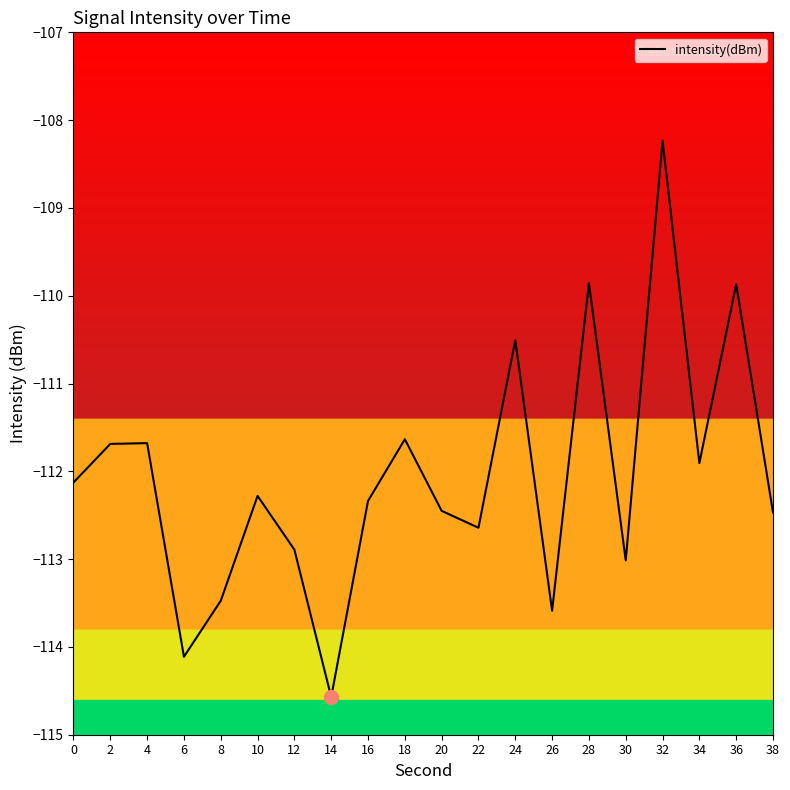

True or false: the data shows -110.5 at 24.

True